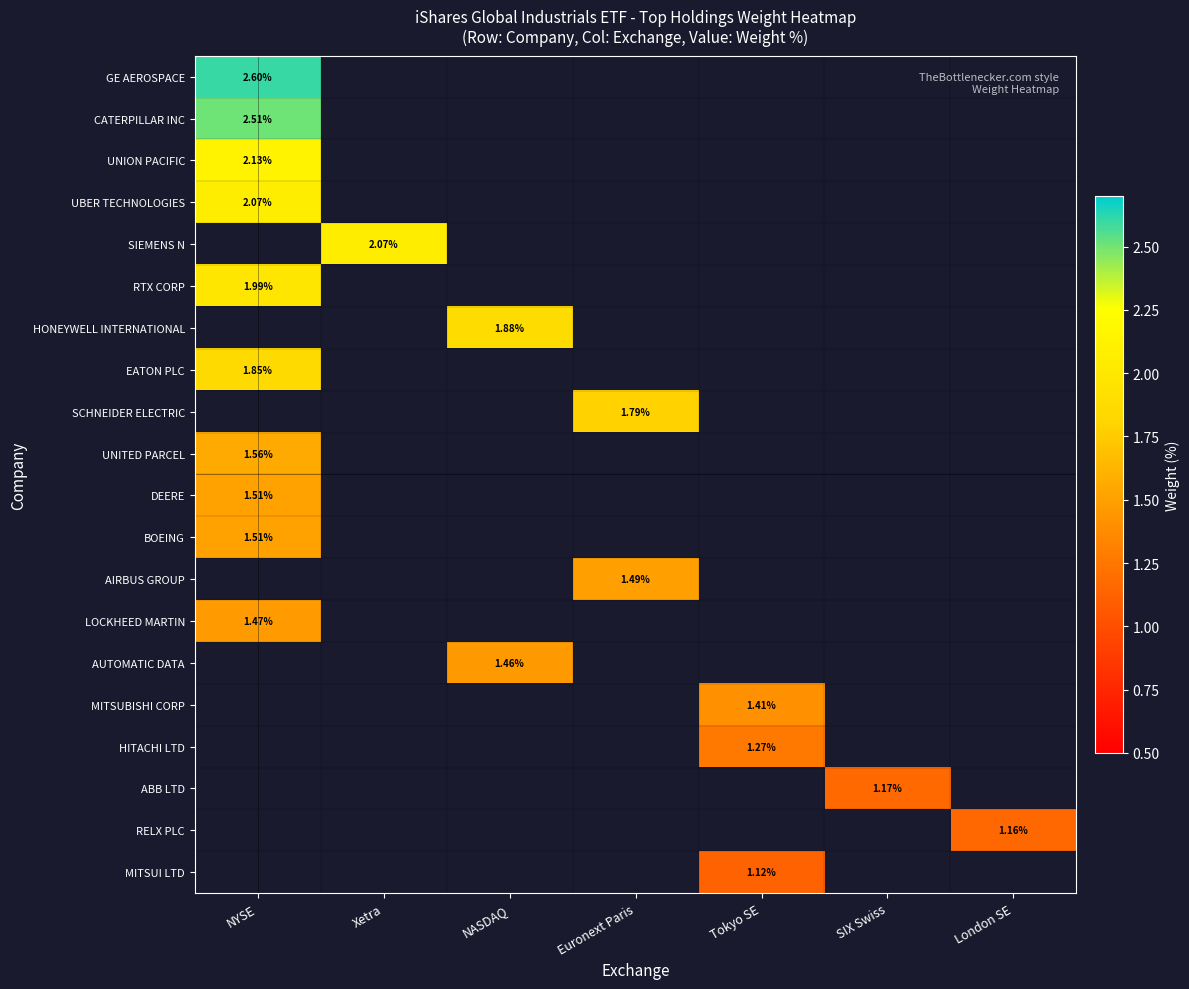

The MITSUBISHI CORP series shows 0.0 at NYSE. True or false?

True